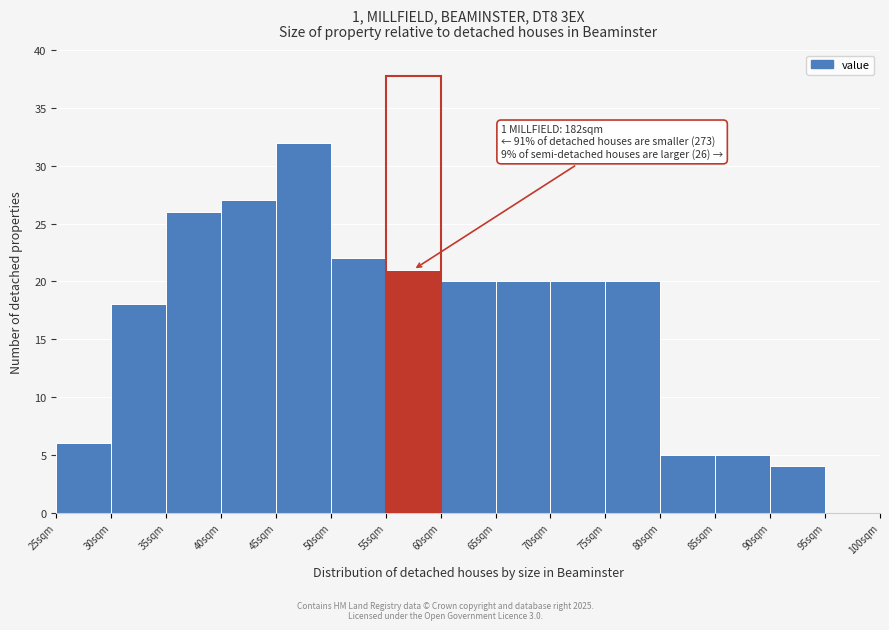

Which range on the x-axis has the tallest bar?

45 to 50